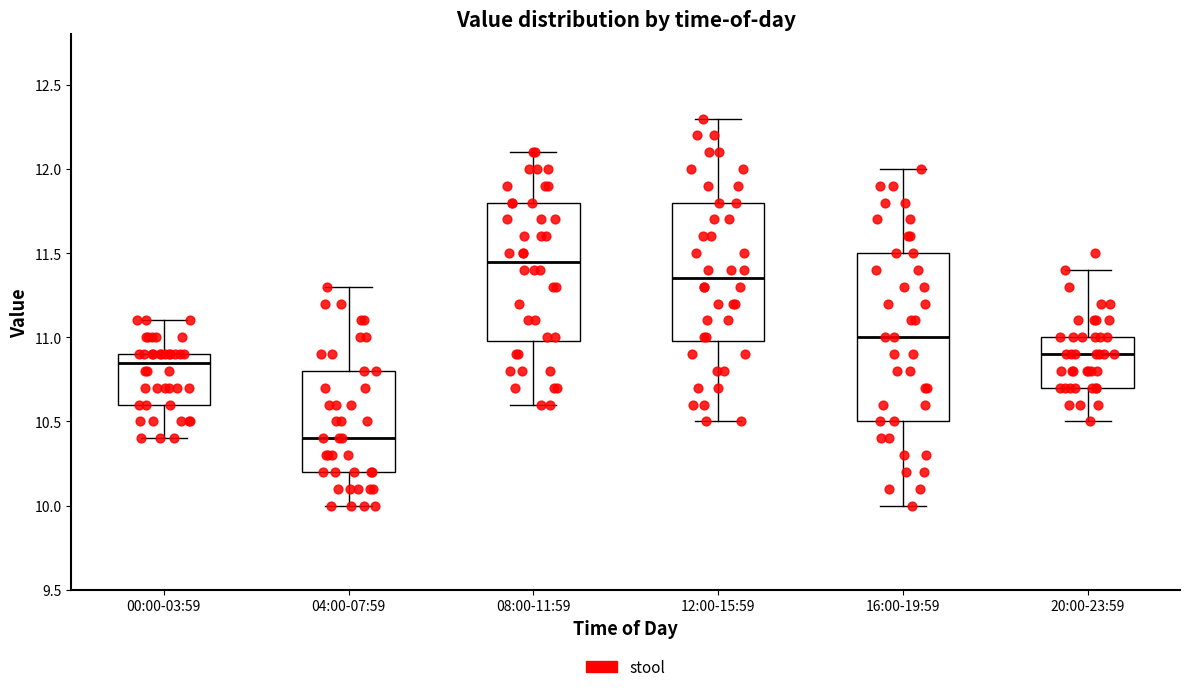

Reading left to right, read every box against the y-axis: the position of its median line, the range the box covers, and the ends of its whiskers. The values are not printed on the chart, so give them approximately, as read against the axis.

00:00-03:59: median 10.85, box 10.60 to 10.90, whiskers 10.40 to 11.10
04:00-07:59: median 10.40, box 10.20 to 10.80, whiskers 10.00 to 11.30
08:00-11:59: median 11.45, box 11.00 to 11.80, whiskers 10.60 to 12.10
12:00-15:59: median 11.35, box 11.00 to 11.80, whiskers 10.50 to 12.30
16:00-19:59: median 11.00, box 10.50 to 11.50, whiskers 10.00 to 12.00
20:00-23:59: median 10.90, box 10.70 to 11.00, whiskers 10.50 to 11.40